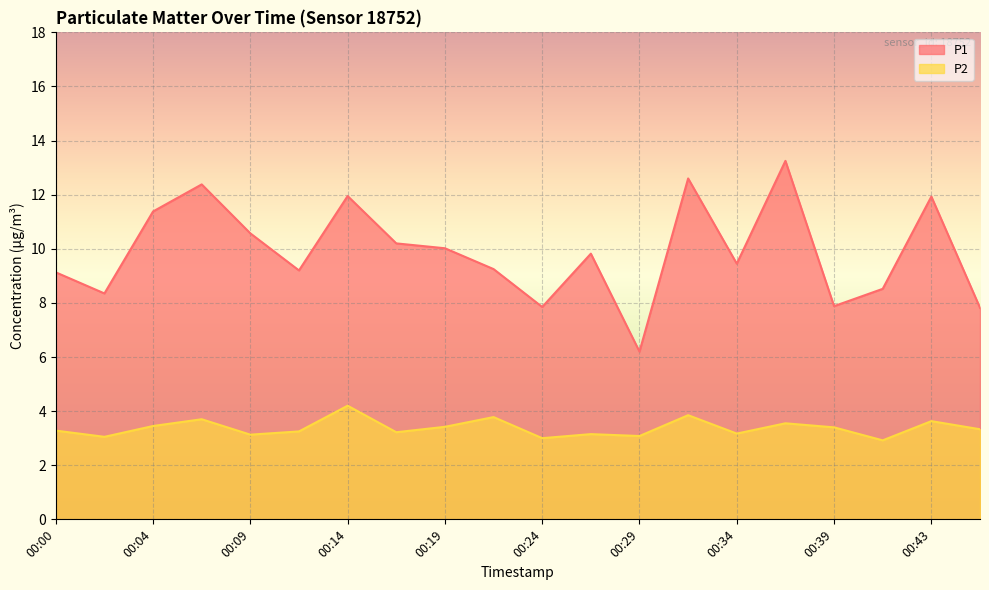

True or false: P2 has more than 1 interior local peaks.

True